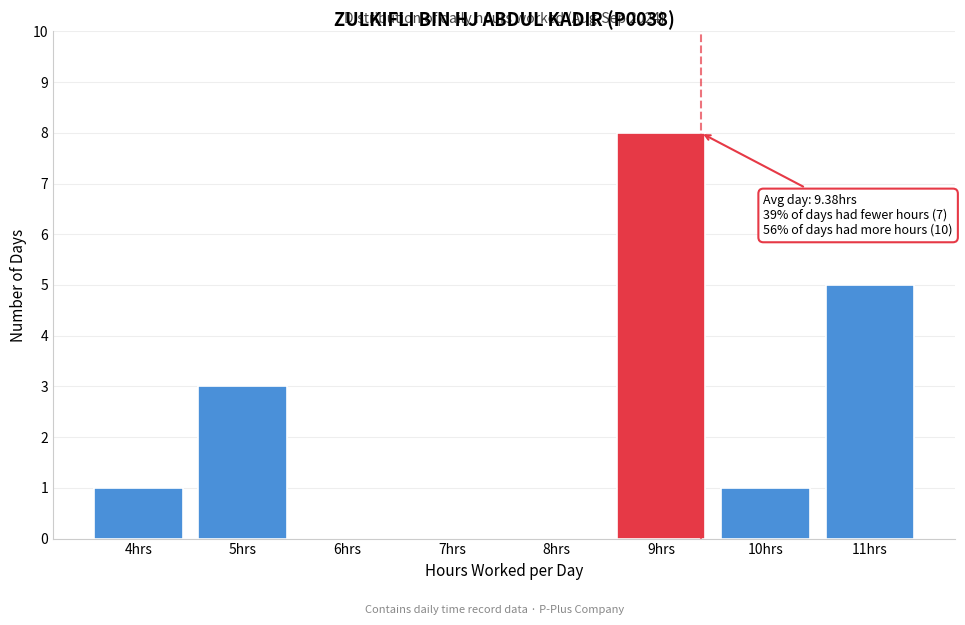

Over which range of the x-axis is the bar tallest?

8.5 to 9.5